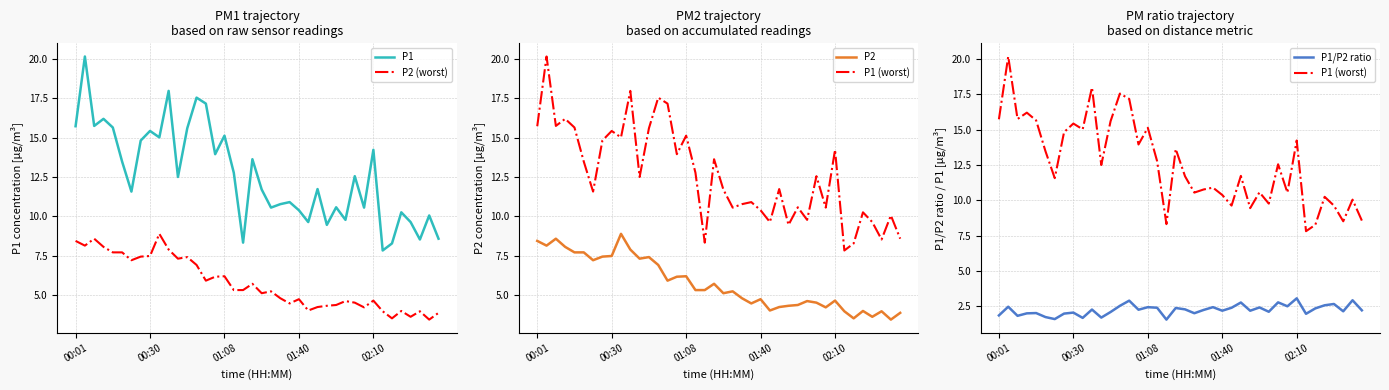

How many interior local peaks does the P2 (worst) series have?

11